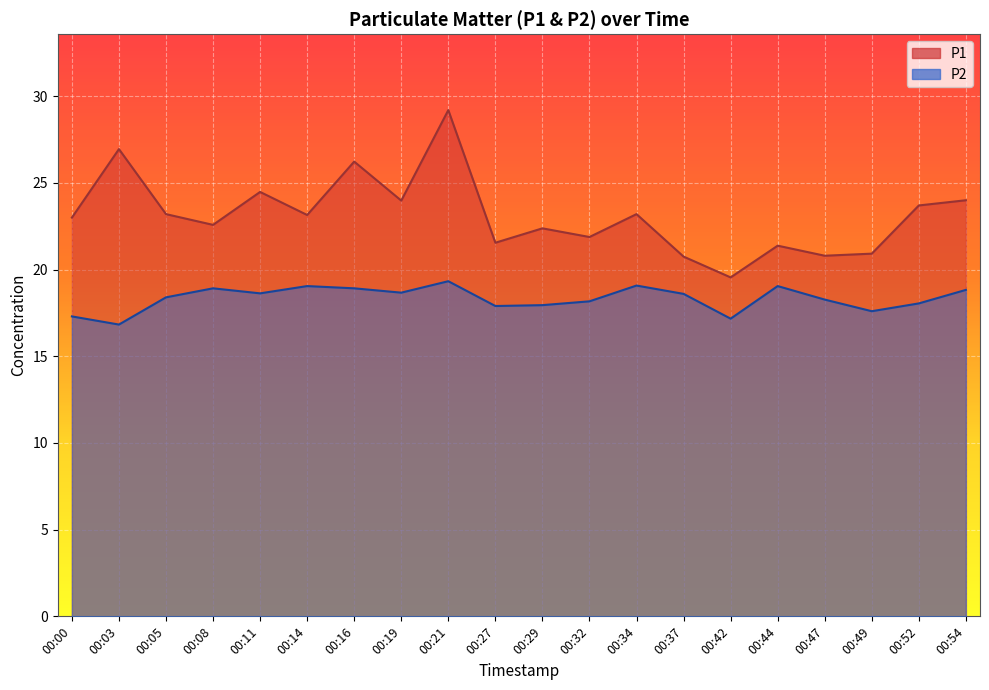

What is the difference between the maximum and minimum values in the P2 series?

2.5